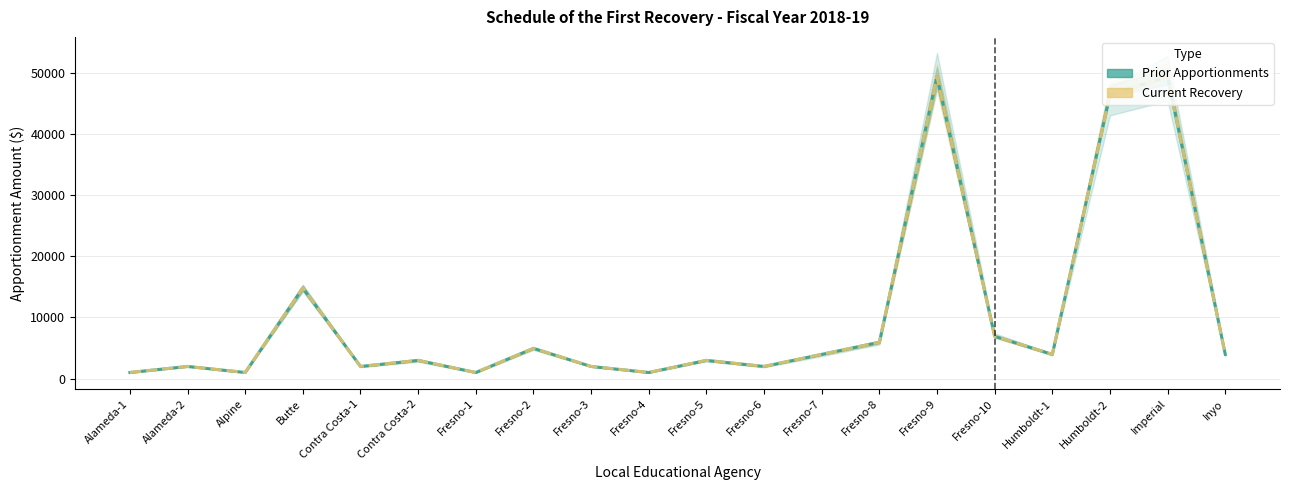

Read the Prior Apportionments value at Fresno-8, to the nearest 50.

5950